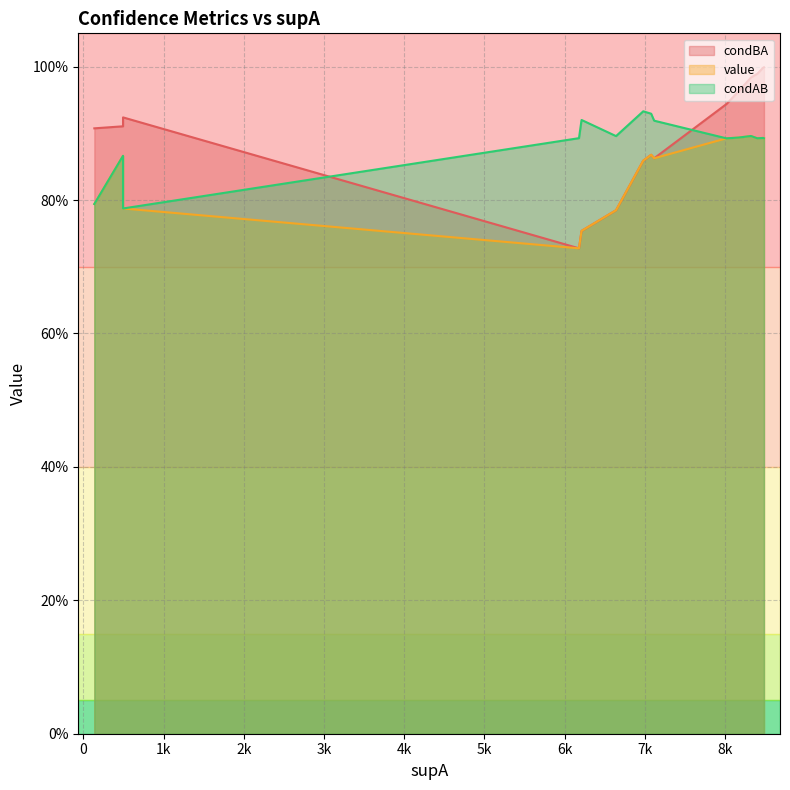

Rank the series at 6178 from highest to lowest value.

condAB, condBA, value